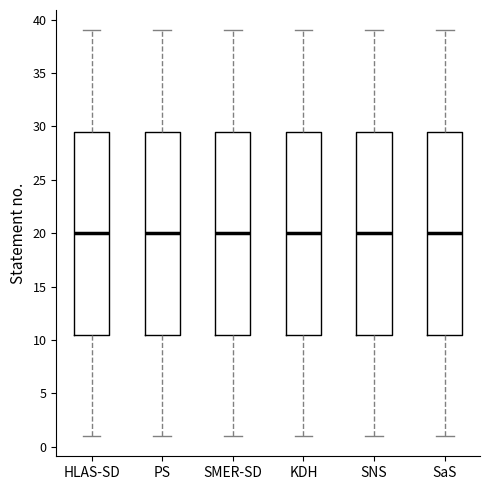

Reading left to right, transcribe this box plot: for each box, give where its median line is, the range the box spans, and where its two whiskers end, as read against the y-axis. The values are not printed on the chart, so give them approximately, as read against the axis.

HLAS-SD: median 20.0, box 10.5 to 29.5, whiskers 1.0 to 39.0
PS: median 20.0, box 10.5 to 29.5, whiskers 1.0 to 39.0
SMER-SD: median 20.0, box 10.5 to 29.5, whiskers 1.0 to 39.0
KDH: median 20.0, box 10.5 to 29.5, whiskers 1.0 to 39.0
SNS: median 20.0, box 10.5 to 29.5, whiskers 1.0 to 39.0
SaS: median 20.0, box 10.5 to 29.5, whiskers 1.0 to 39.0